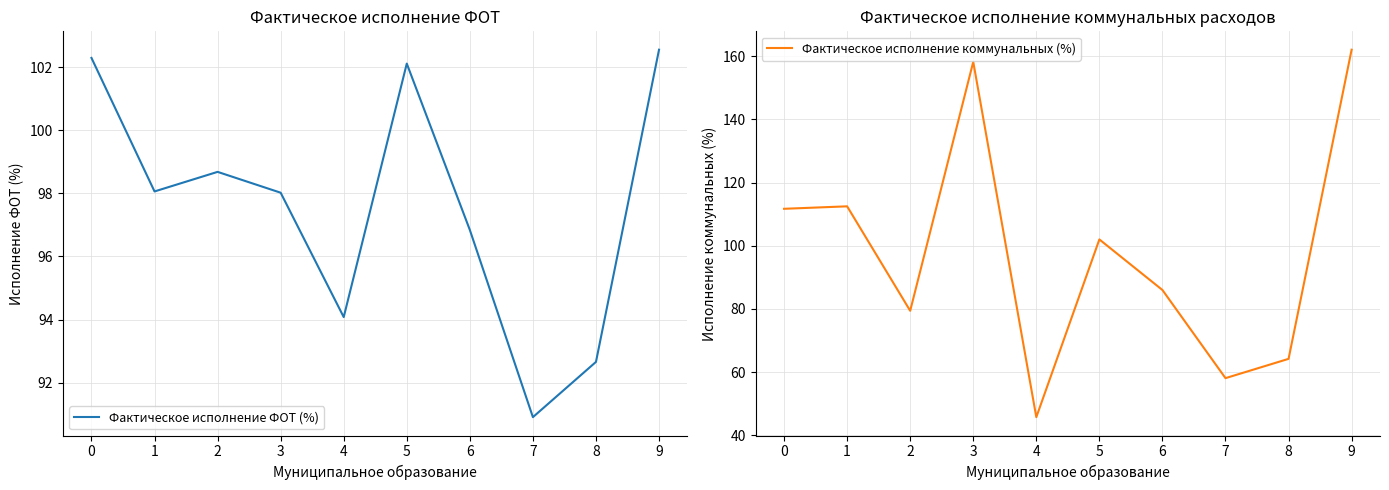

What is the value of the Фактическое исполнение ФОТ (%) point at the 7th from the left?

96.8